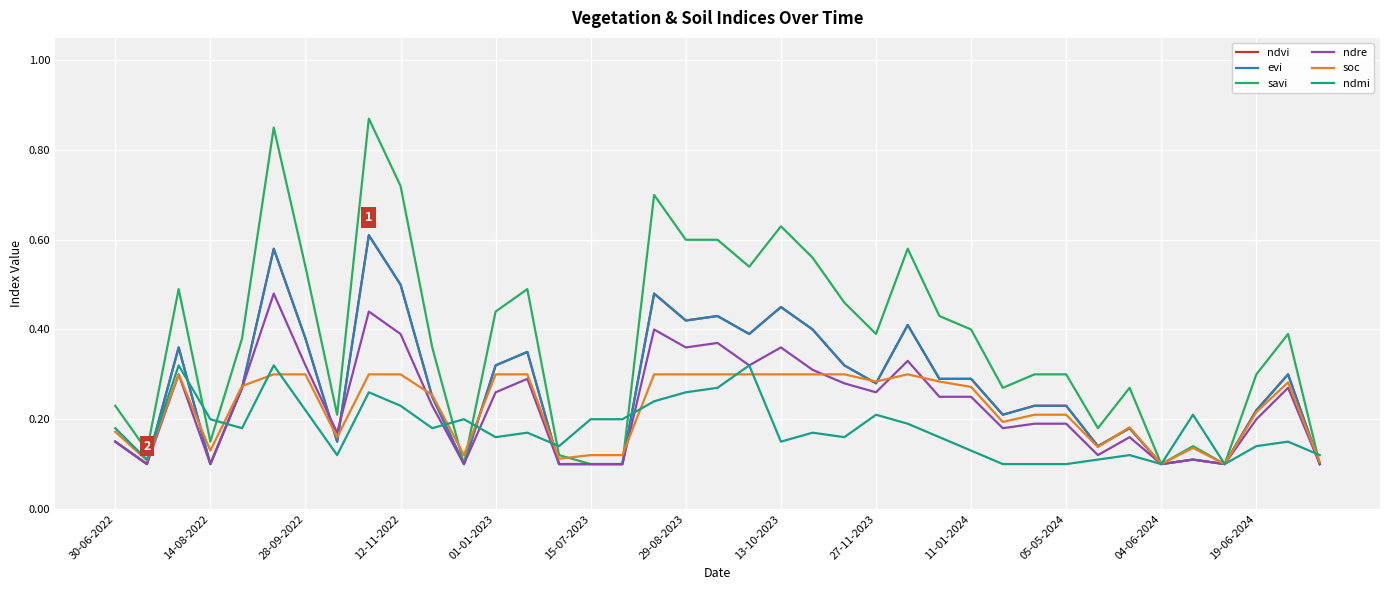

Does the chart have visible grid lines?

Yes